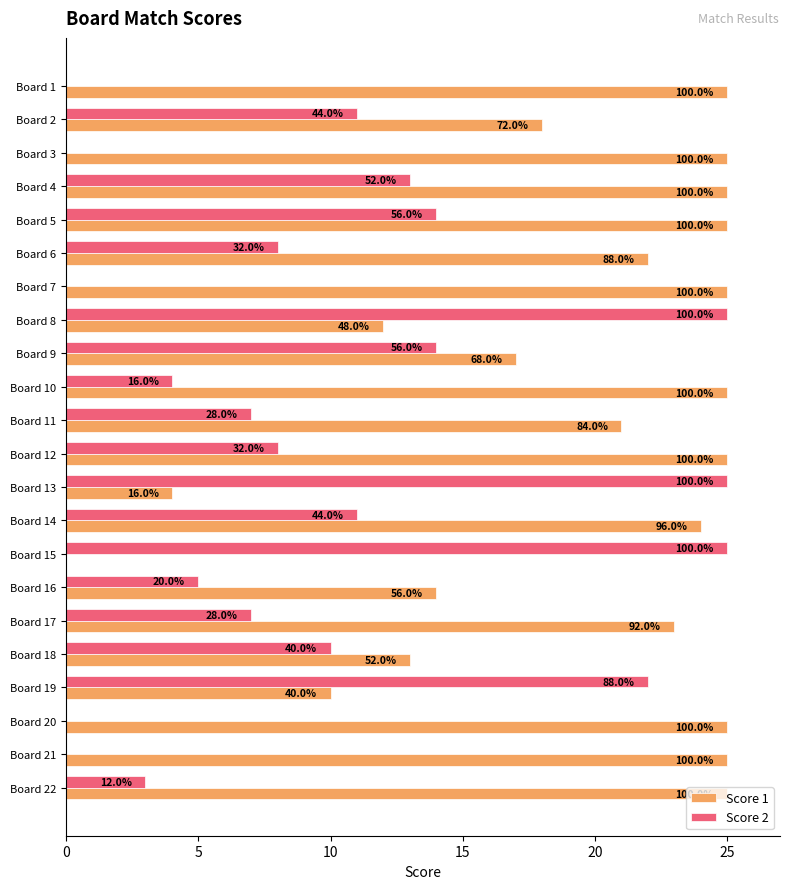

List the series in order of their overall mean, lowest first.

Score 2, Score 1